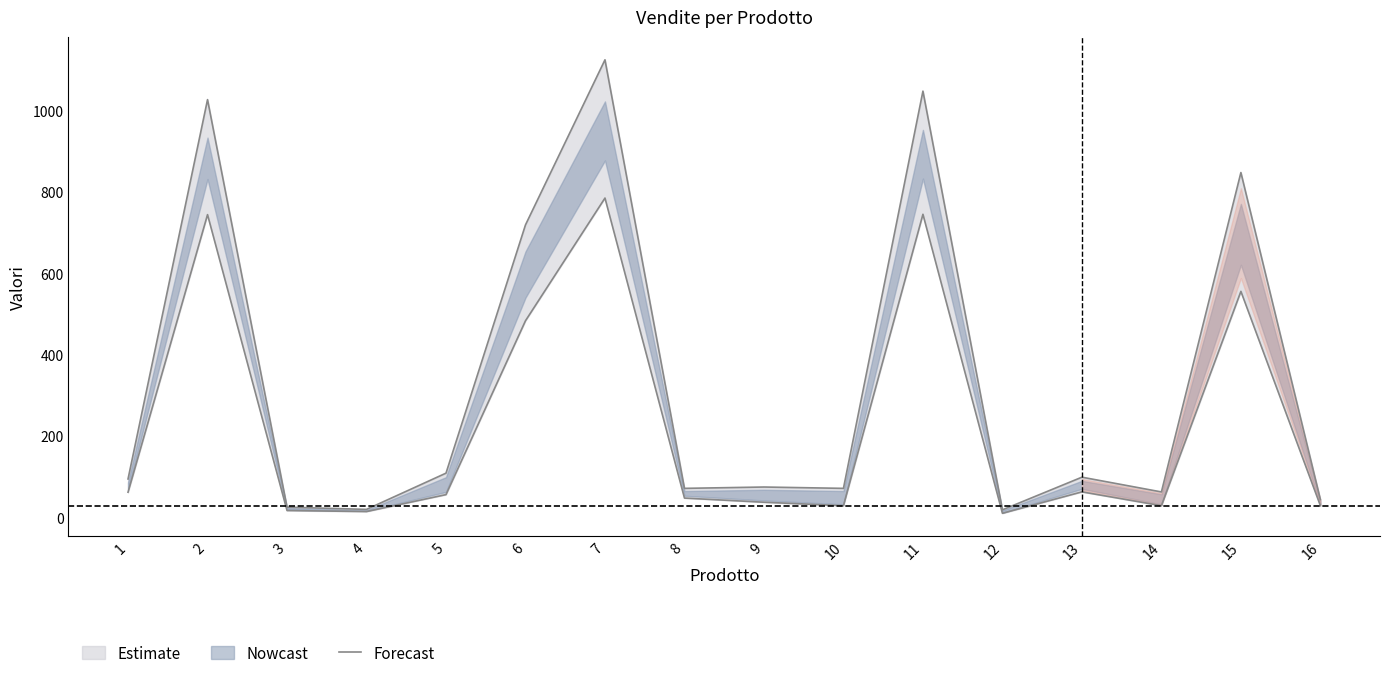

Reading left to right, list all the values displayed in this chart.

vendite primo trimestre: 1=62.0	2=744.6	3=17.0	4=14.4	5=56.1	6=483.6	7=785.4	8=47.6	9=37.4	10=28.9	11=745.4	12=10.2	13=62.9	14=28.9	15=555.9	16=28.9
vendite secondo semestre: 1=94.6	2=1027.4	3=25.3	4=19.8	5=108.9	6=719.4	7=1125.3	8=71.5	9=74.8	10=71.5	11=1048.3	12=18.7	13=99.0	14=62.7	15=848.1	16=44.0